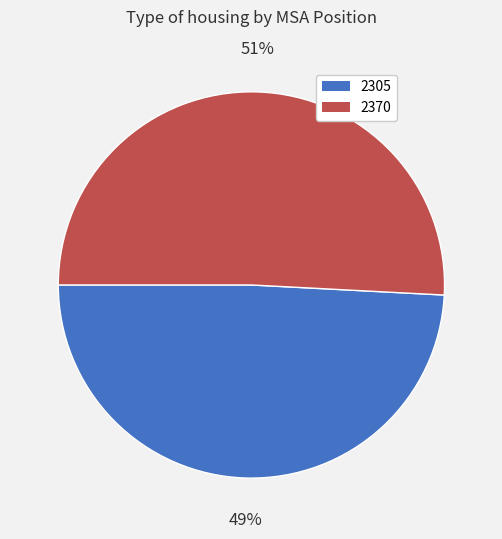

Is 2305 the majority of the pie?

No